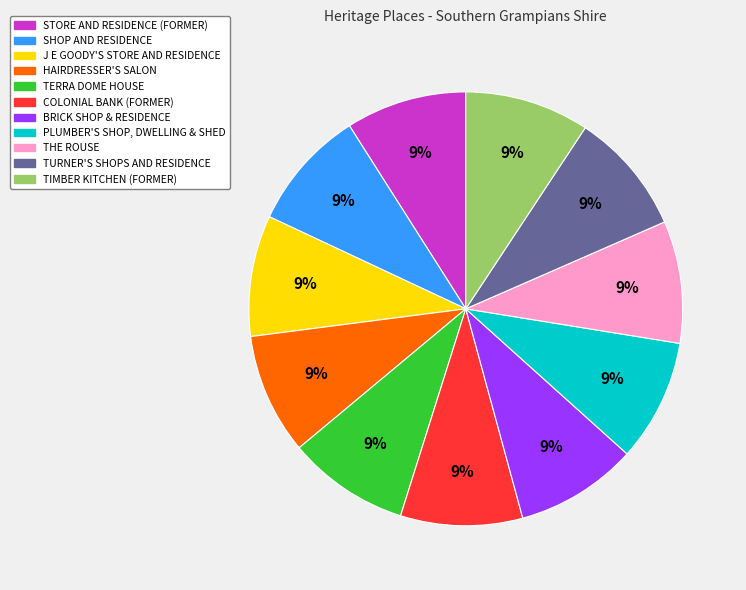

How many segments does this pie chart have?

11